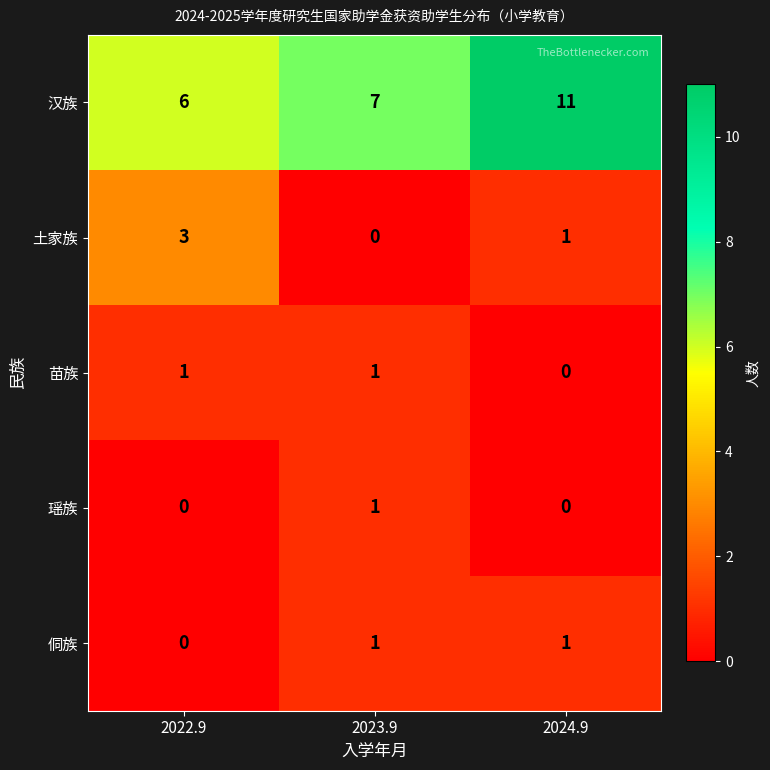

Rank the categories by 汉族 value from lowest to highest.

2022.9, 2023.9, 2024.9